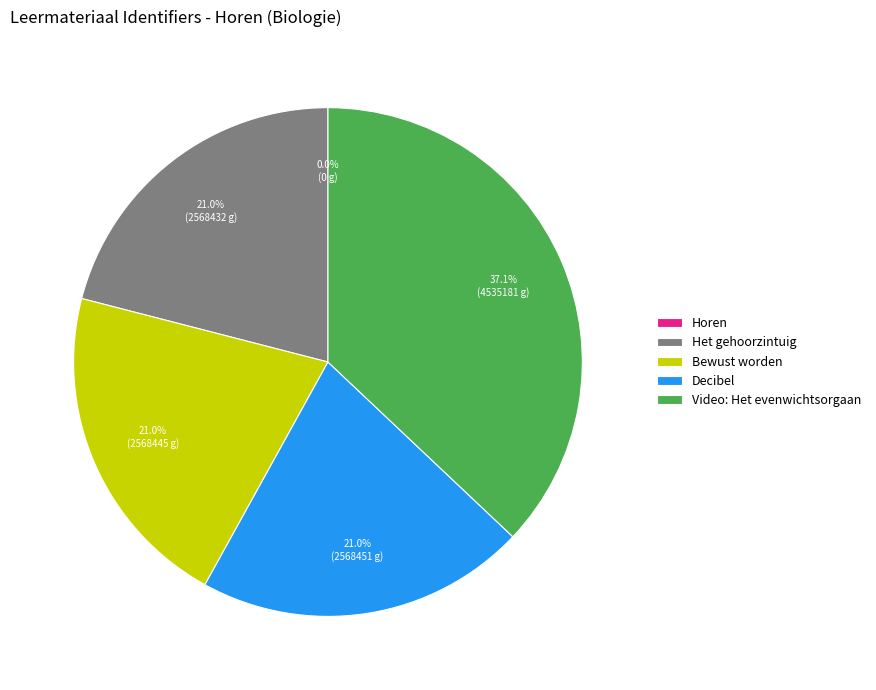

Which category has the biggest portion of the pie?

Video: Het evenwichtsorgaan